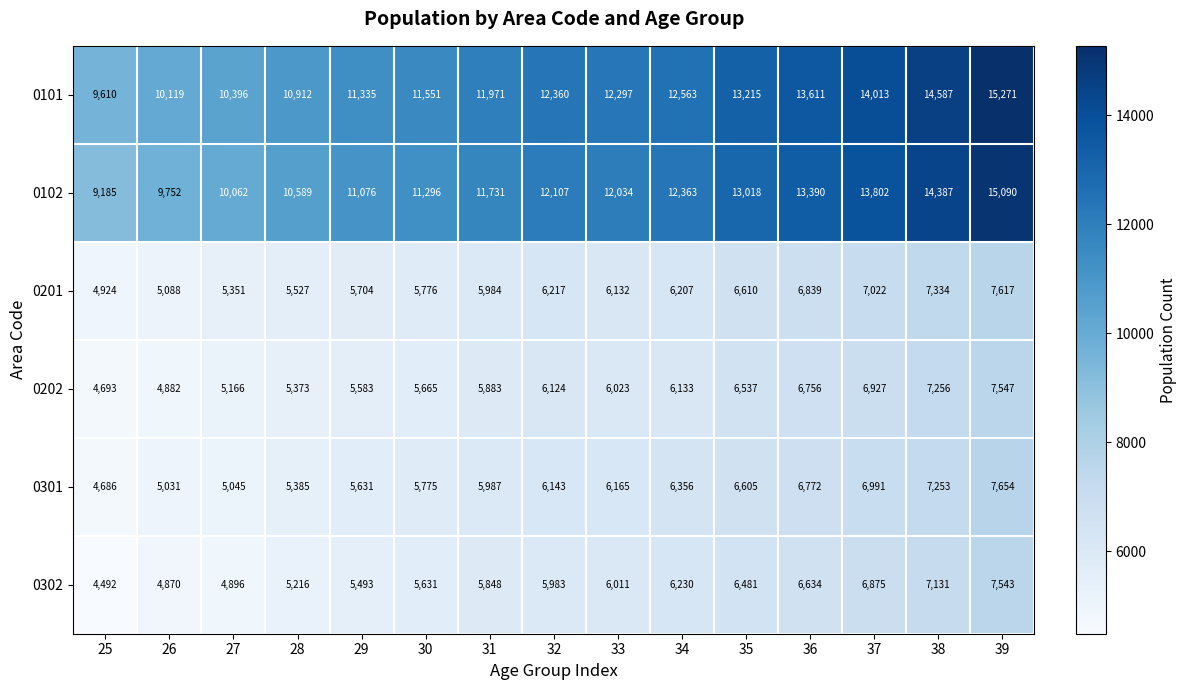

The 0101 series shows 16366 at 28. True or false?

False